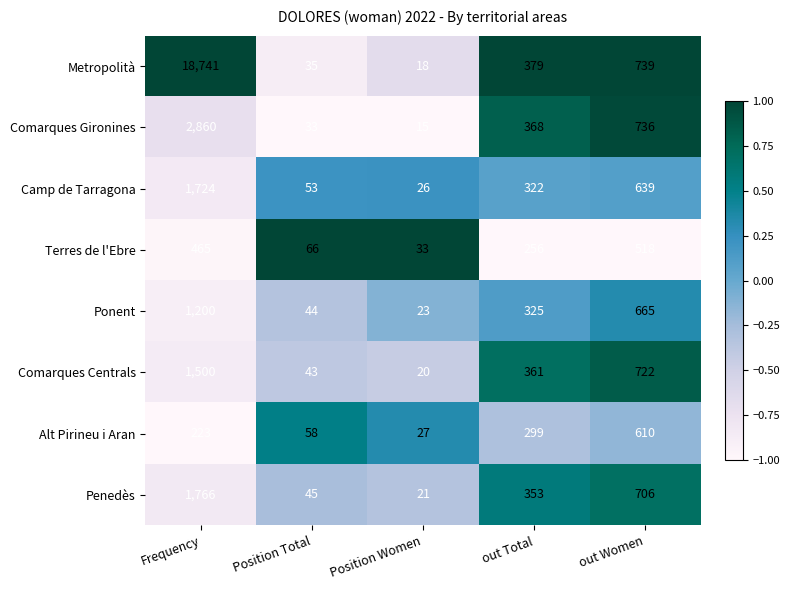

What is the total value across all series at Position Women?

183